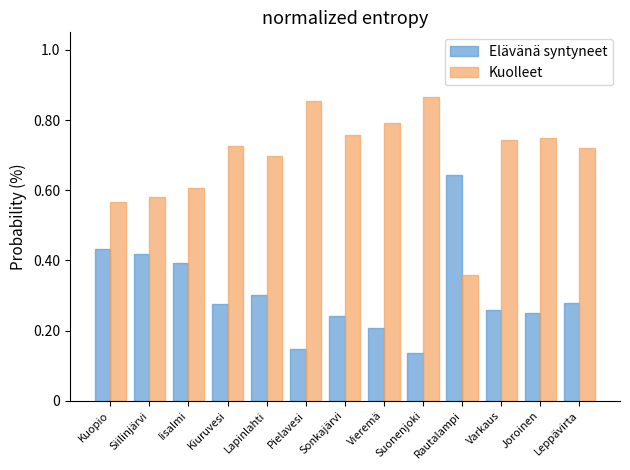

Which category has the highest value across all series?

Suonenjoki